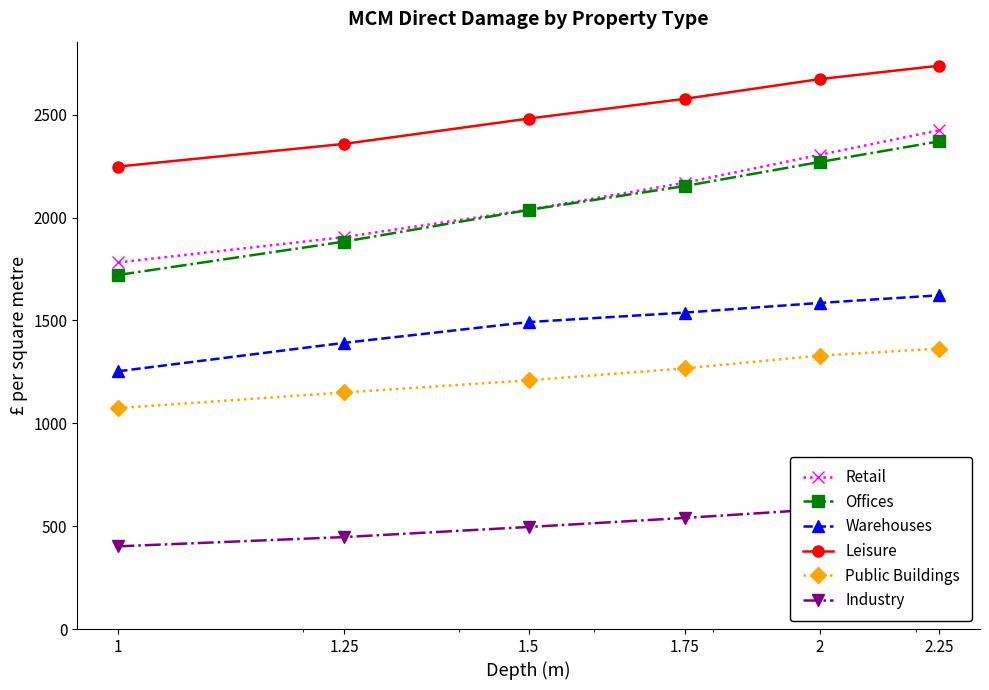

Rank the categories by Public Buildings value from lowest to highest.

1, 1.25, 1.5, 1.75, 2, 2.25